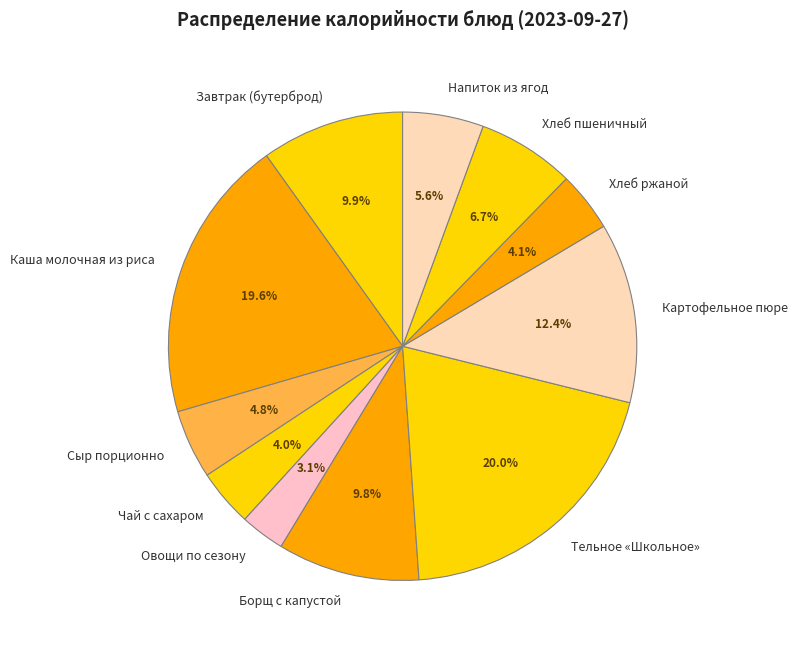

How much of the chart is everything except Овощи по сезону?

96.9%